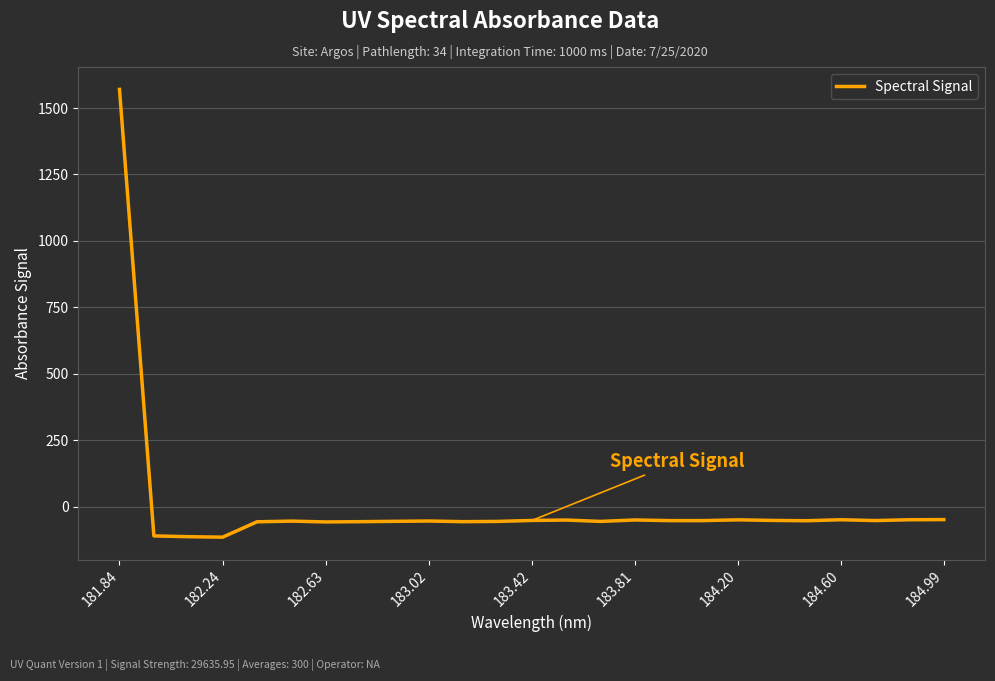

What is the difference between the maximum and minimum values?

1685.3